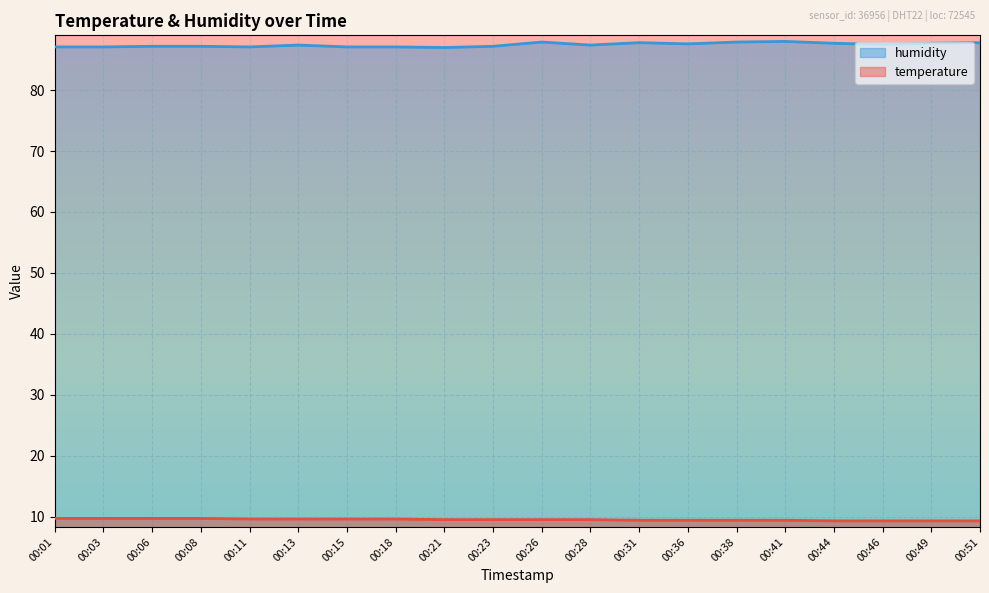

True or false: temperature and humidity intersect in this chart.

False